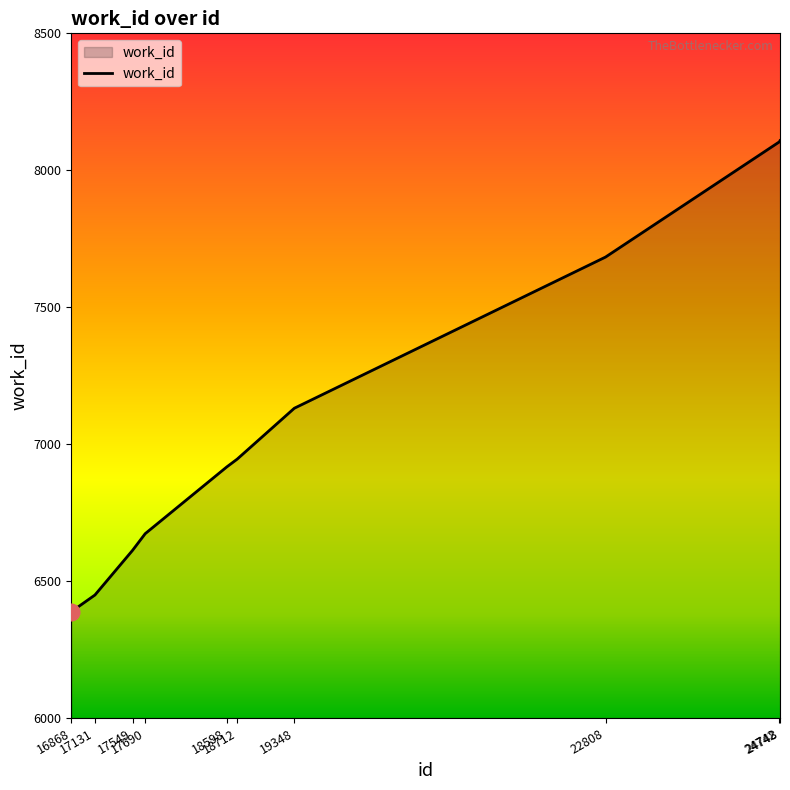

What is the change in value from 16868 to 18598?

+529